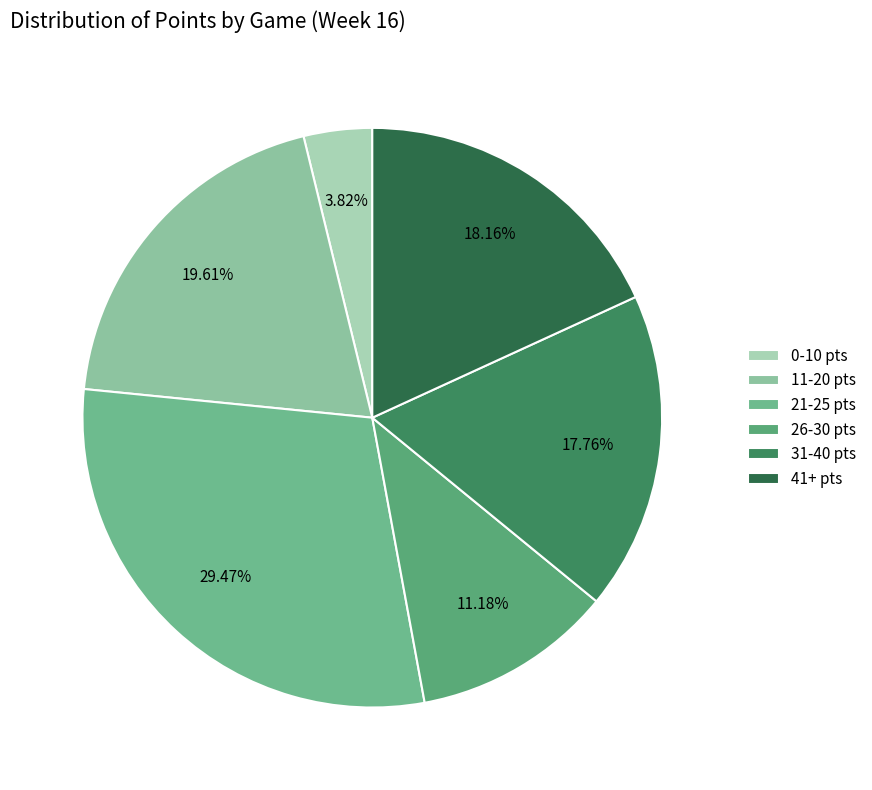

How many slices are in this pie chart?

6